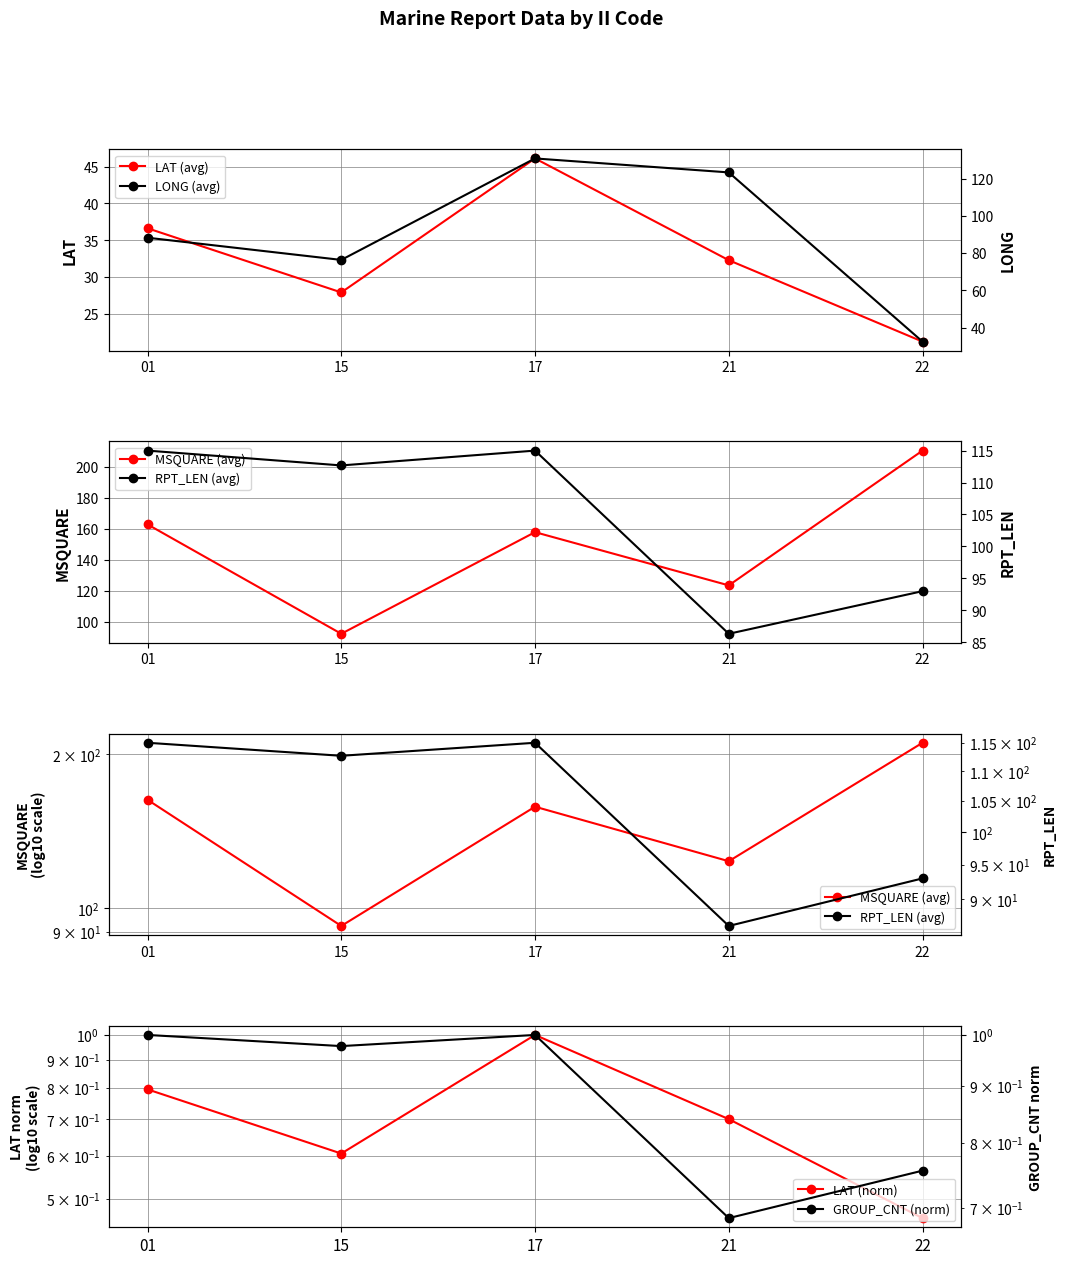

How many categories are shown in the chart?

5